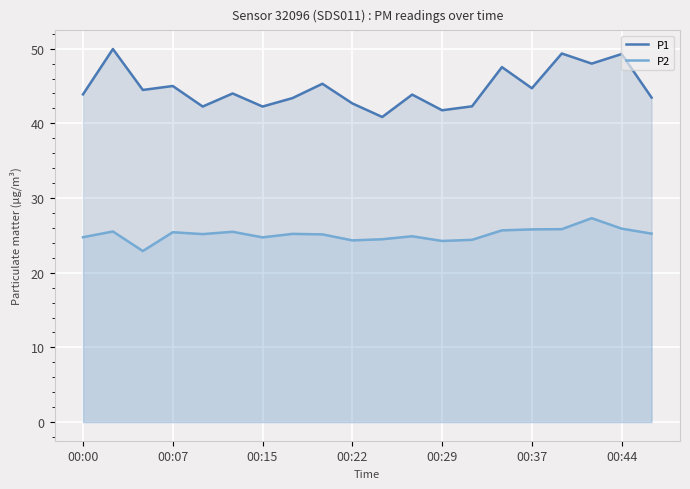

What is the difference between the maximum and second lowest values in the P2 series?

3.1